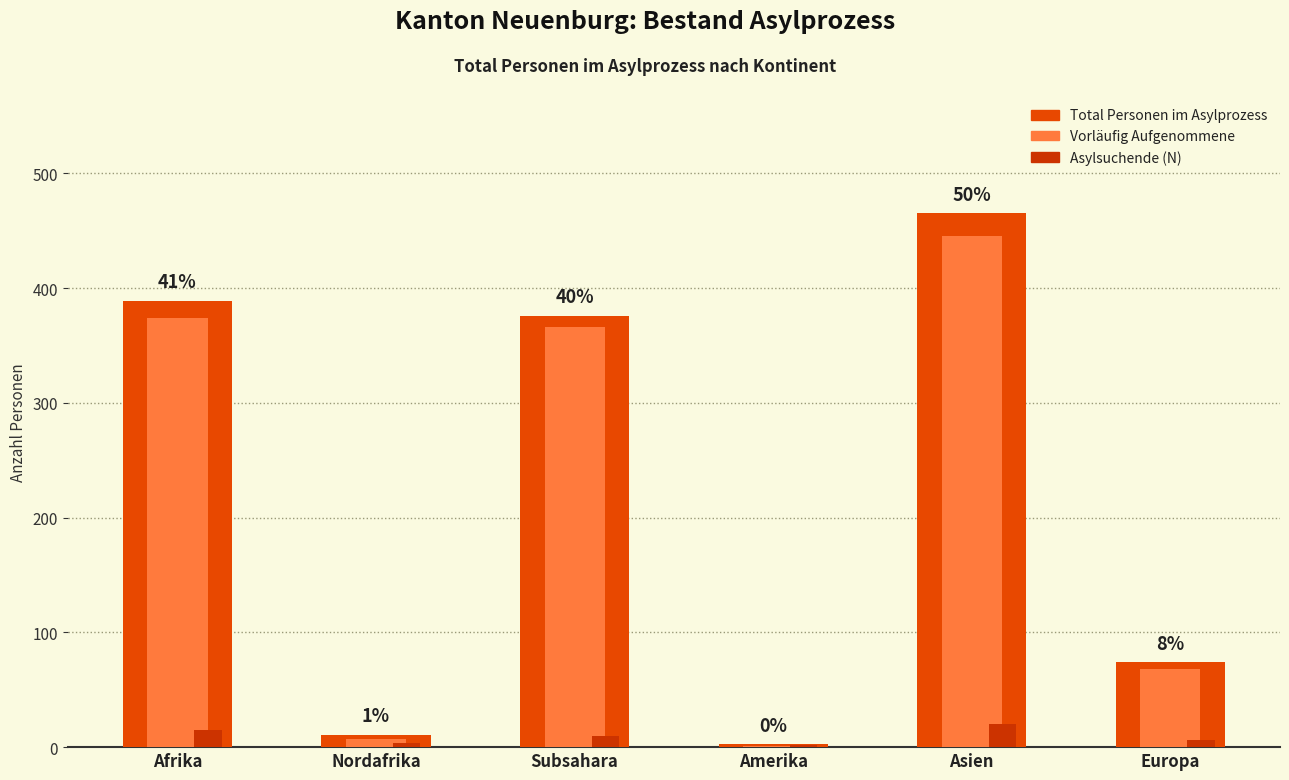

How many distinct data groups are displayed?

3